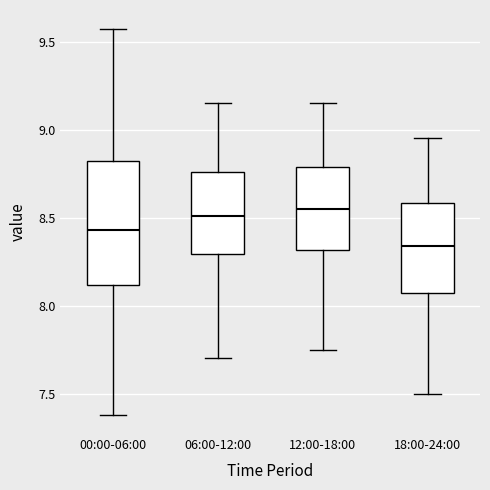

Reading left to right, transcribe this box plot: for each box, give where its median line is, the range the box spans, and where its two whiskers end, as read against the y-axis. The values are not printed on the chart, so give them approximately, as read against the axis.

00:00-06:00: median 8.45, box 8.10 to 8.80, whiskers 7.40 to 9.55
06:00-12:00: median 8.50, box 8.30 to 8.75, whiskers 7.70 to 9.15
12:00-18:00: median 8.55, box 8.30 to 8.80, whiskers 7.75 to 9.15
18:00-24:00: median 8.35, box 8.05 to 8.60, whiskers 7.50 to 8.95